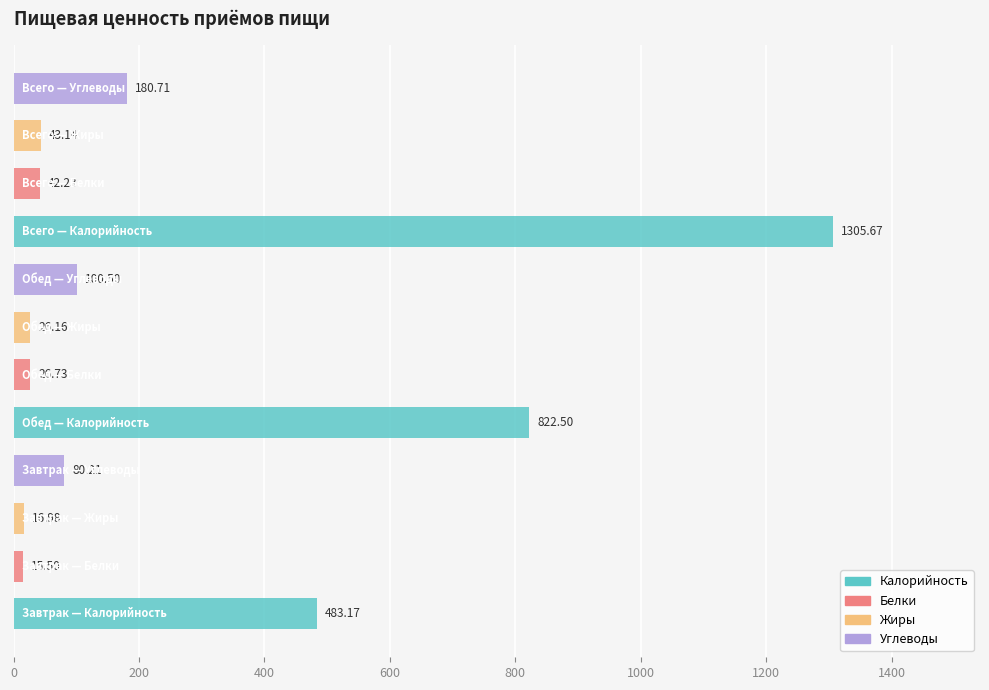

What is the average value?

262.0